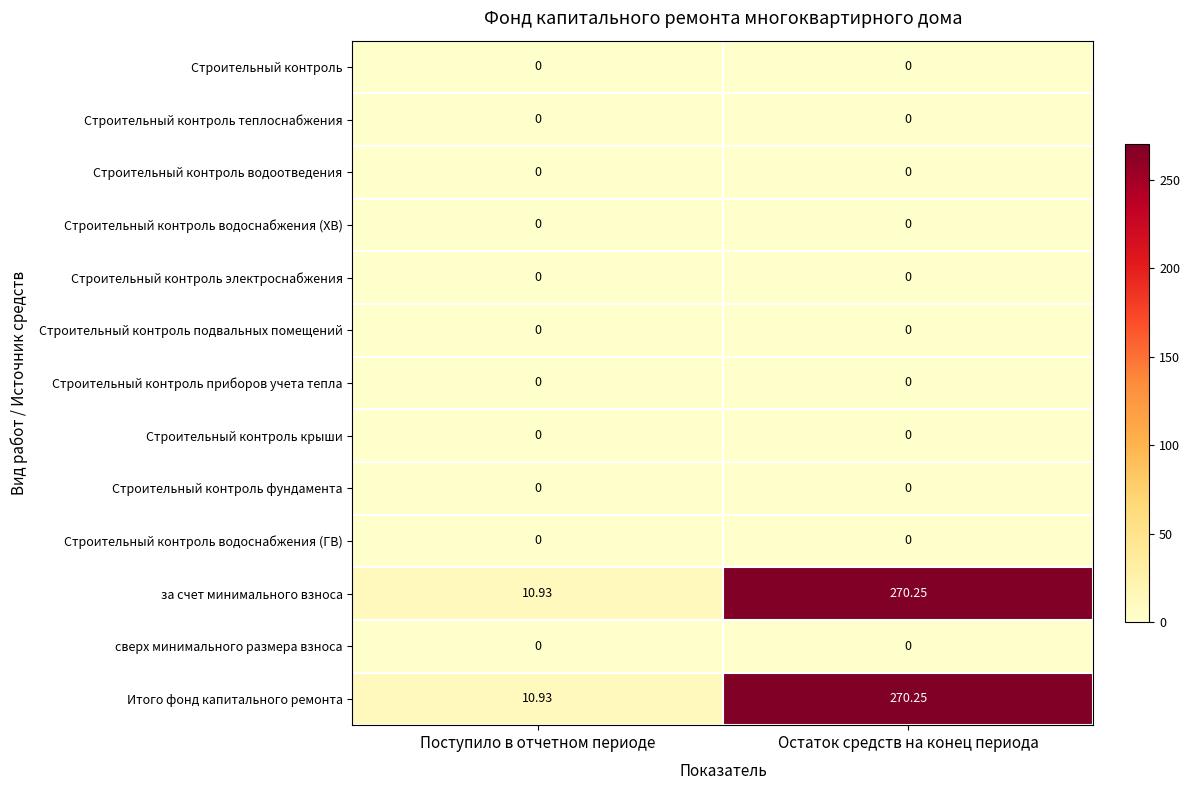

Count the number of categories in the chart.

2